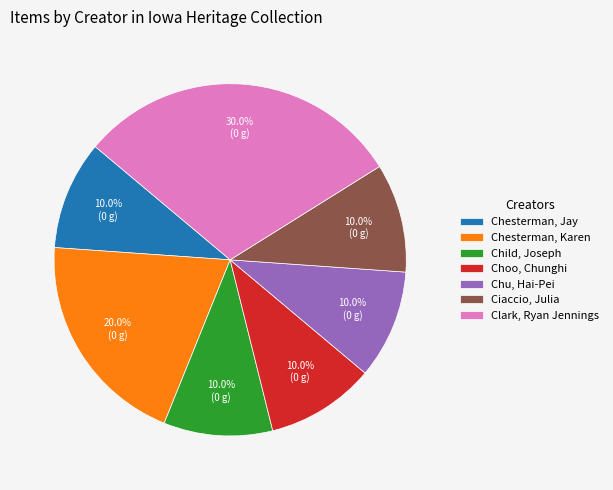

True or false: Chesterman, Karen accounts for 2% of the total.

False